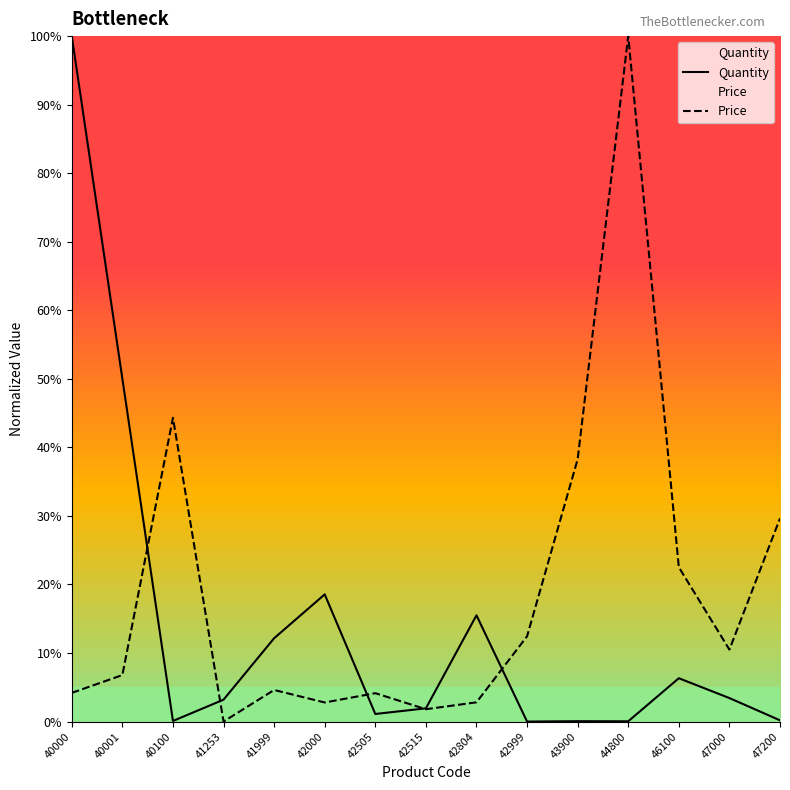

Which series has the widest spread of values?

Quantity